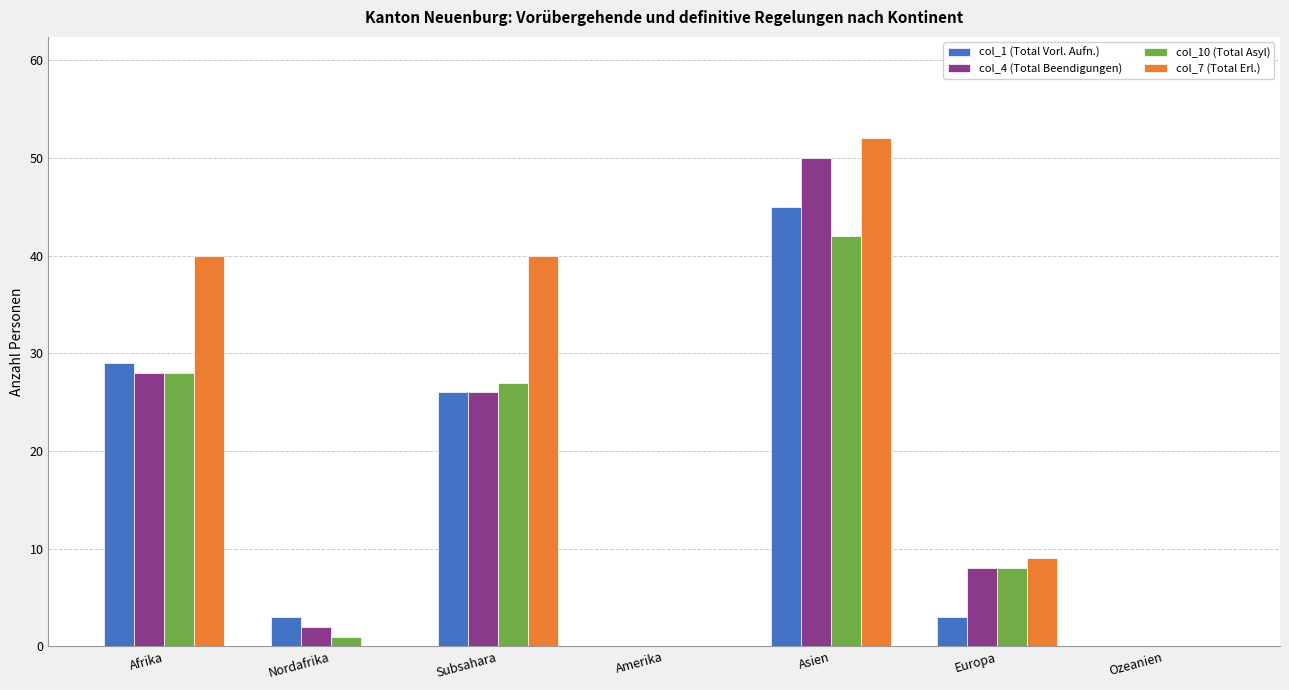

Between Amerika and Europa, which series saw the biggest shift?

col_7 (Total Erl.)